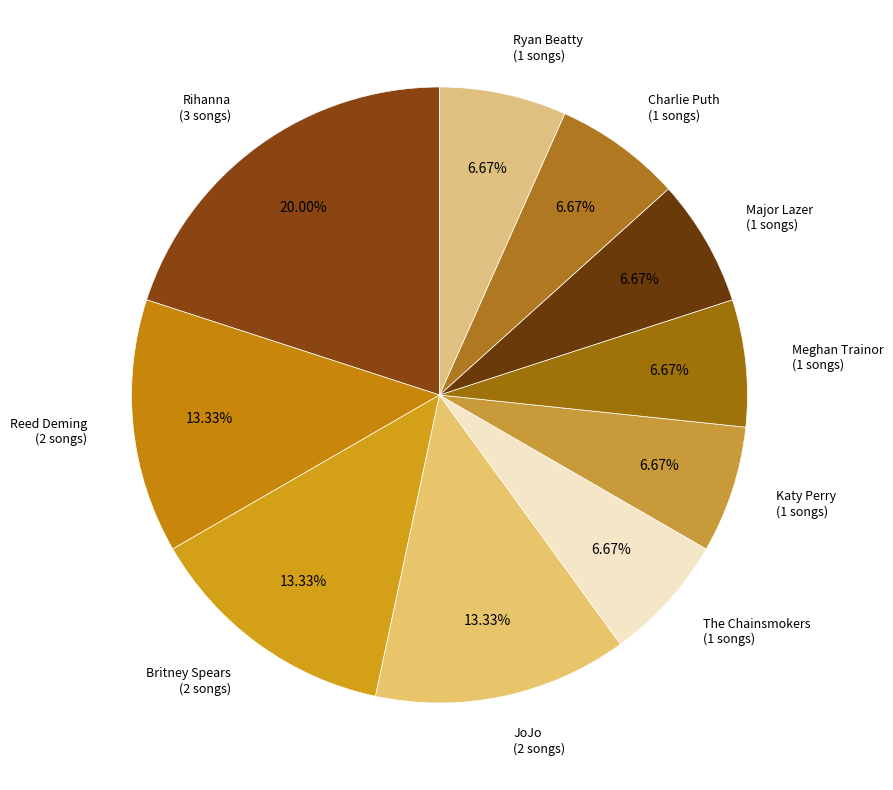

How many segments does this pie chart have?

10